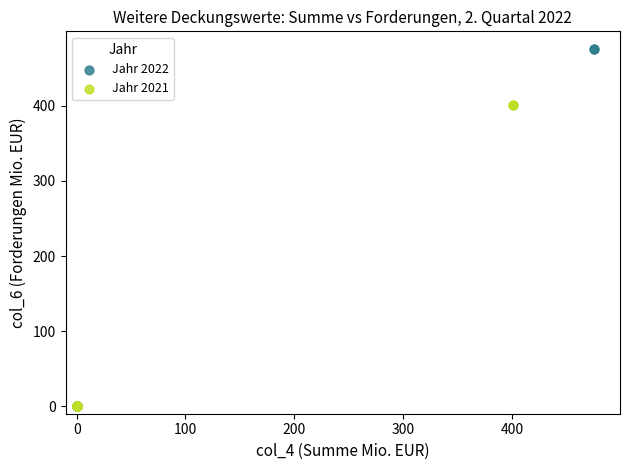

Which series contains the highest Y value?

Jahr 2022